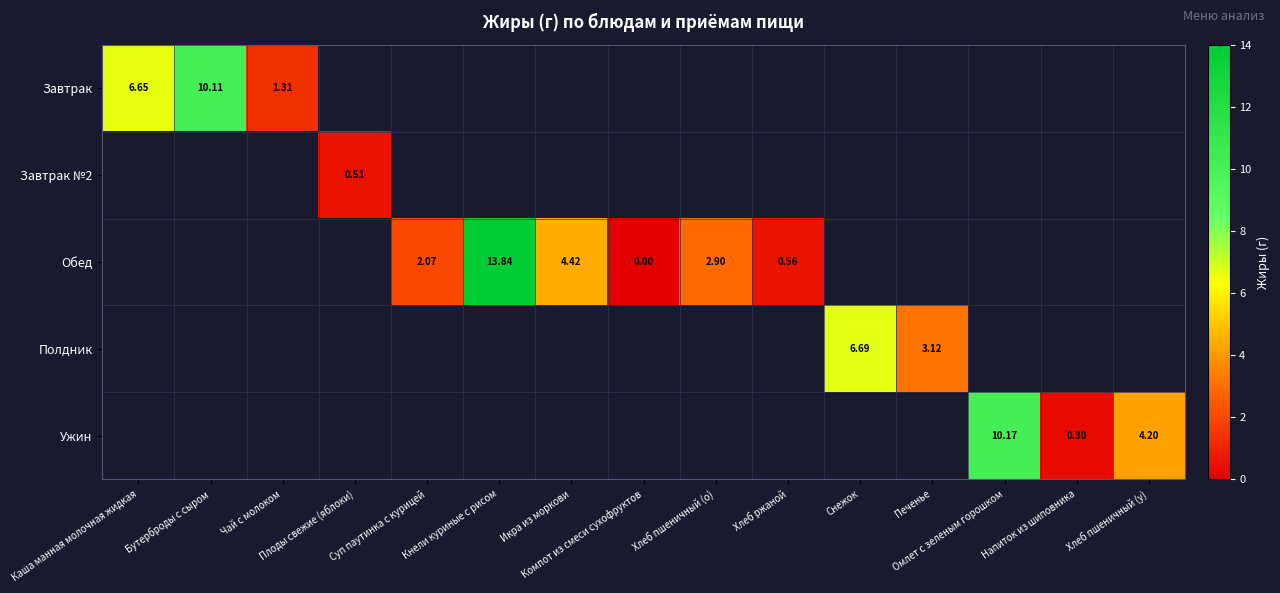

The value of Обед at Печенье is -1.0. True or false?

True